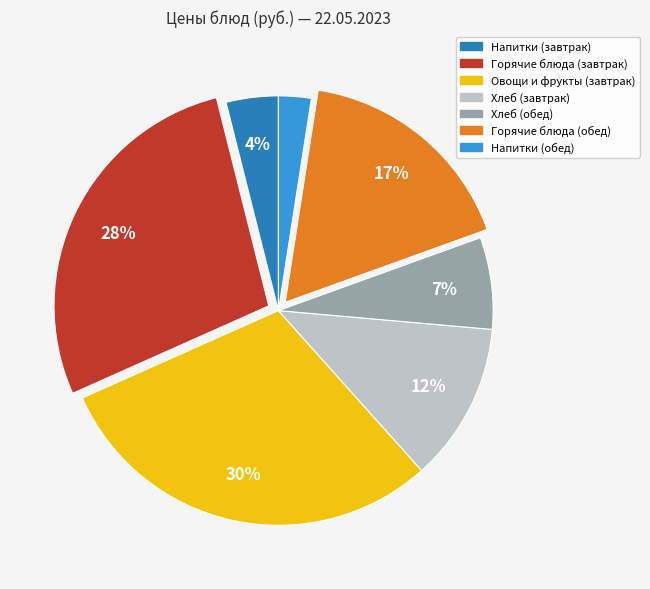

How many segments does this pie chart have?

7